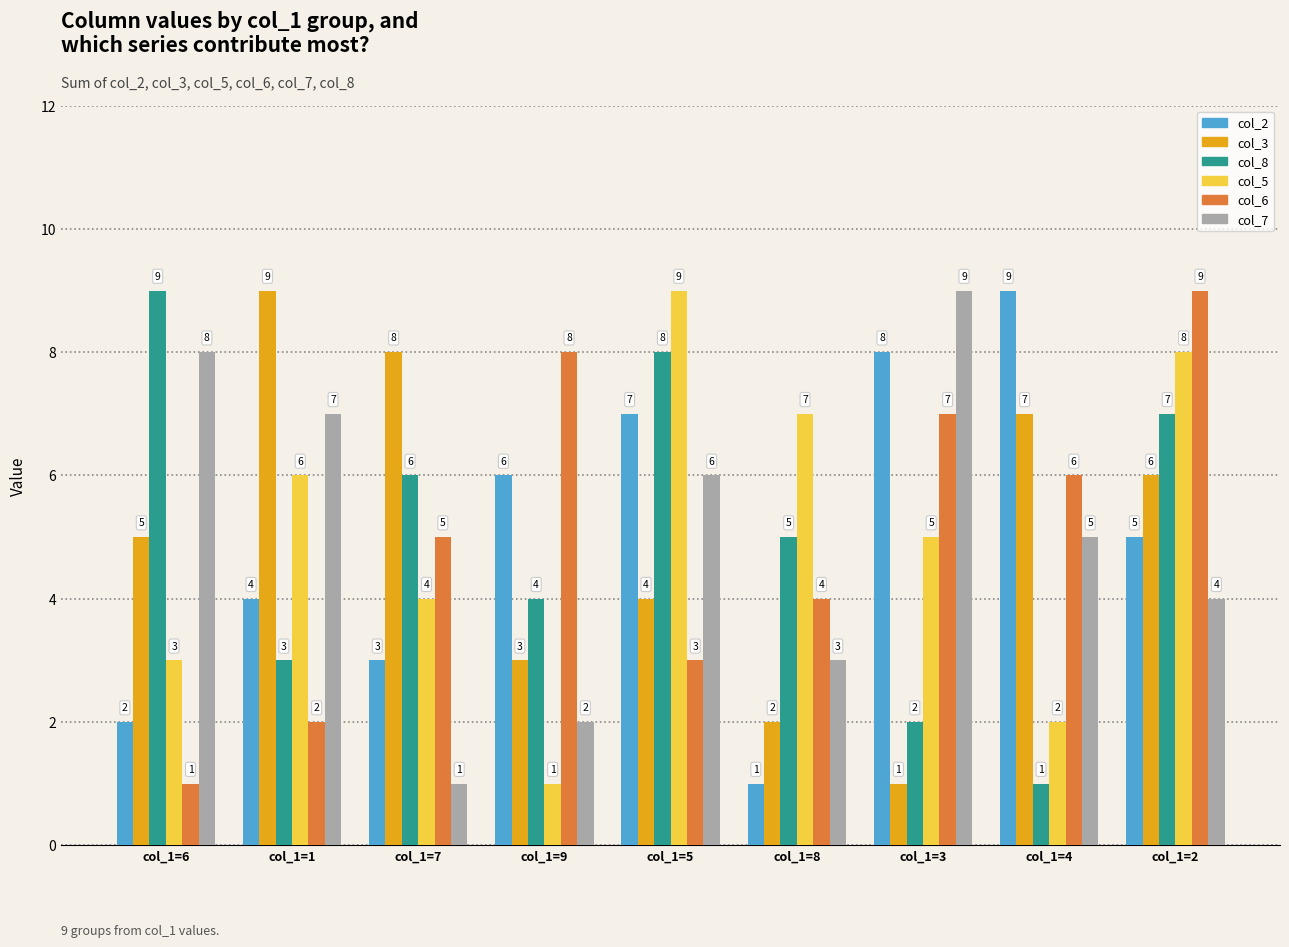

At which label is col_8 closest to 5?

col_1=8